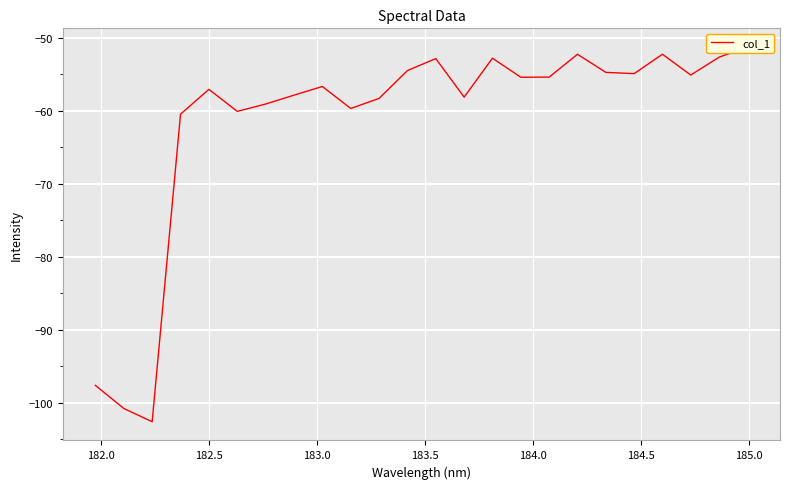

What is the smallest value displayed?

-102.6